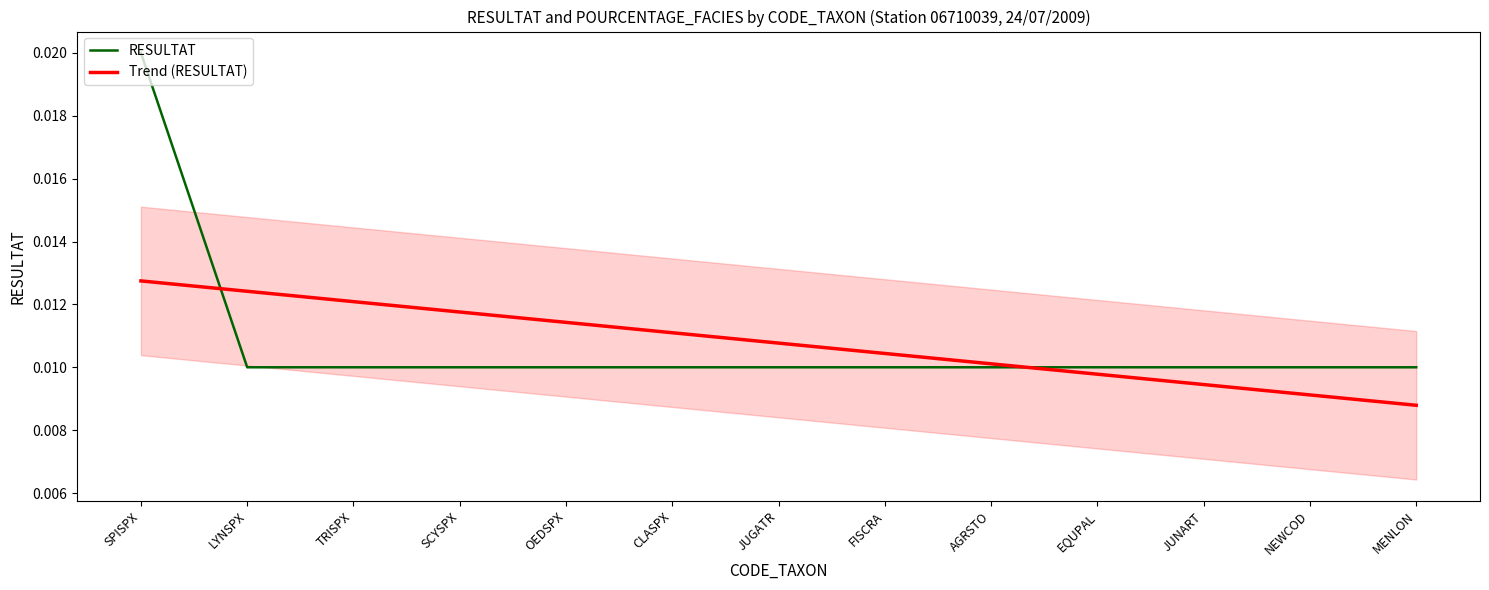

At which label does Trend (RESULTAT) reach its minimum?

MENLON